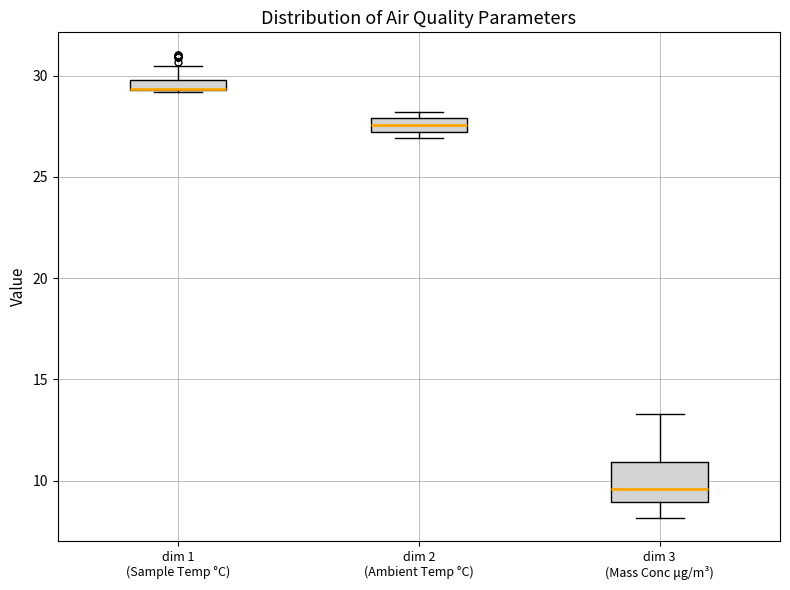

Where does the lower whisker of the box for dim 3 (Mass Conc μg/m³) end on the y-axis? The values are not printed on the chart, so give them approximately, as read against the axis.

8.0